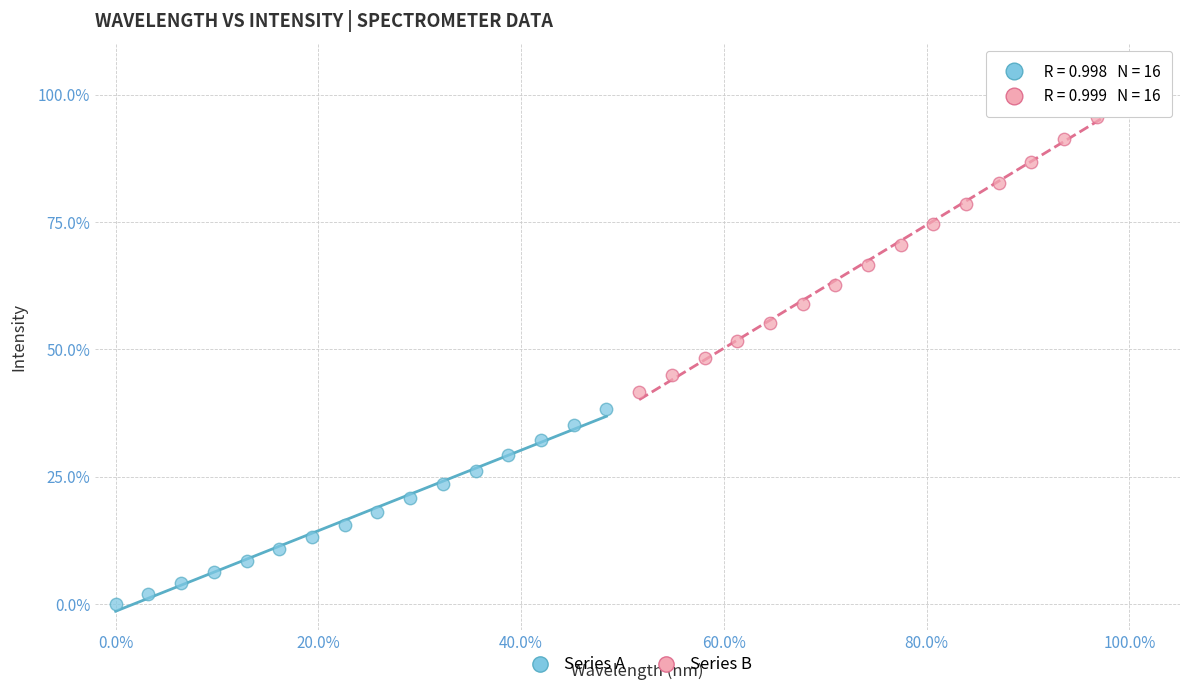

Which series reaches the maximum Y coordinate?

Series B